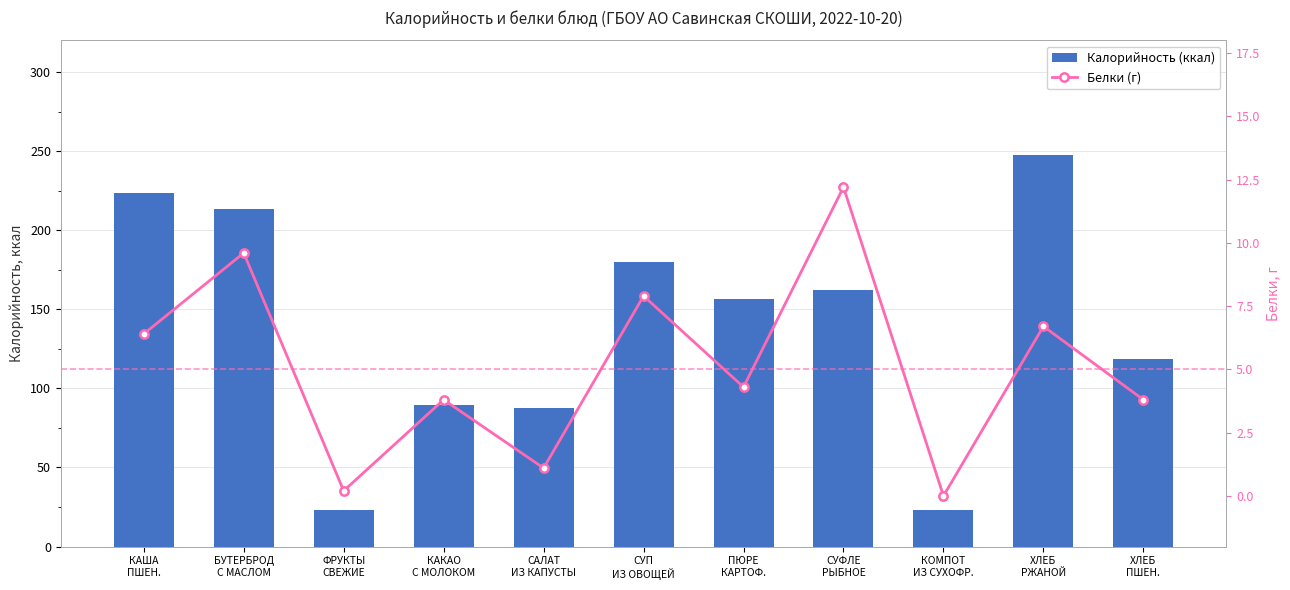

What is the label of the 4th bar from the left?

КАКАО
С МОЛОКОМ